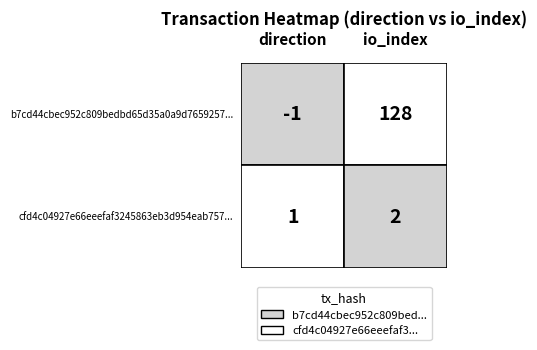

At 0, list the series in order from smallest to largest.

b7cd44cbec952c809bedbd65d35a0a9d7659257, cfd4c04927e66eeefaf3245863eb3d954eab757